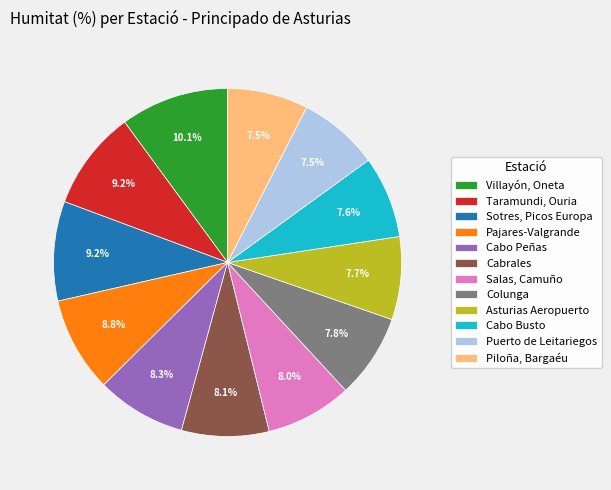

Does Salas, Camuño account for over 50% of the chart?

No